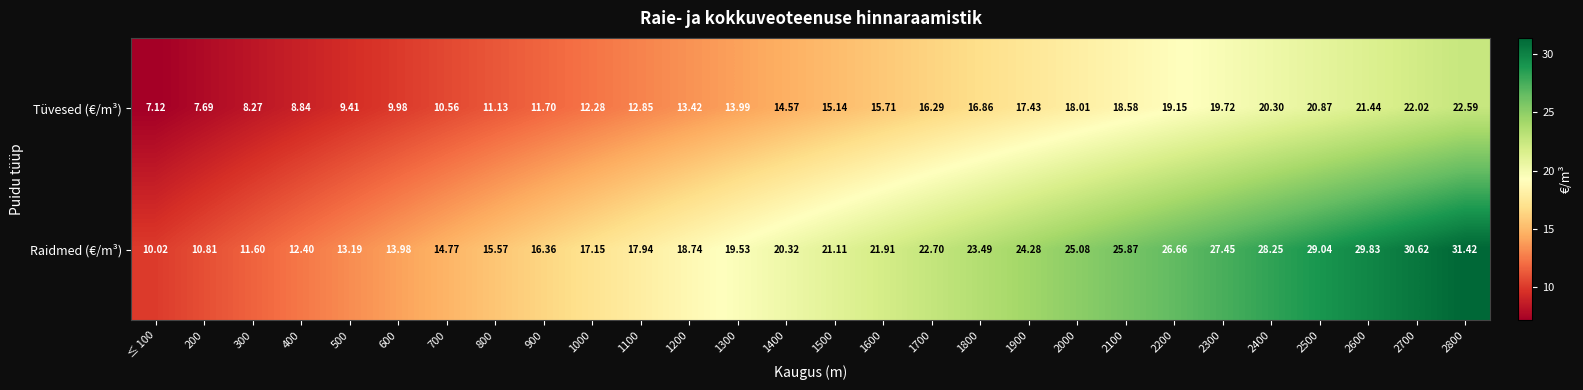

At how many categories does at least one series exceed 26?

7